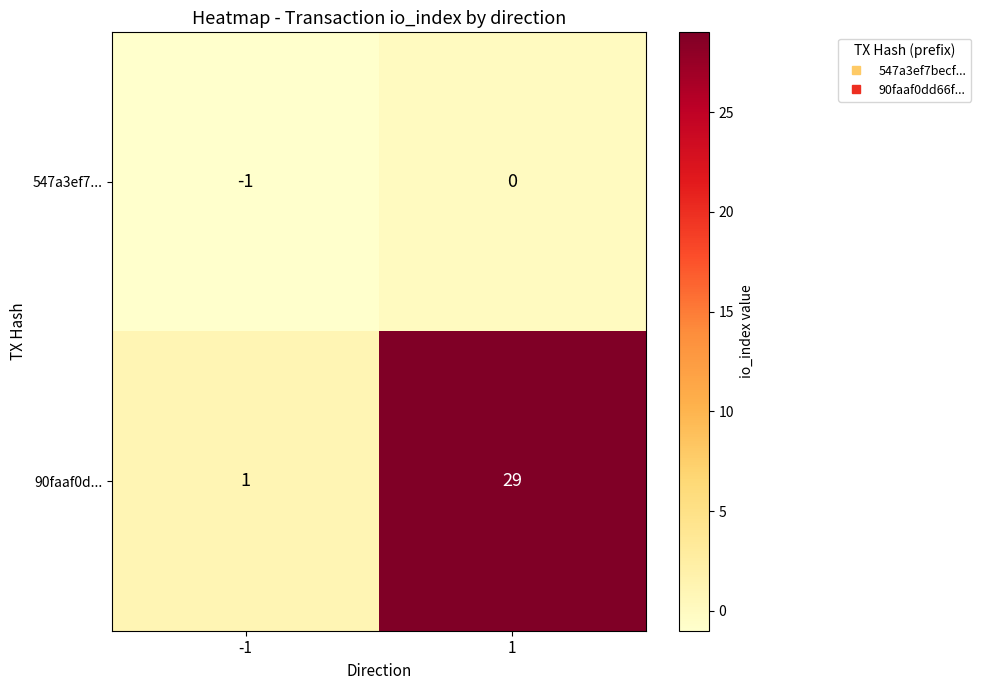

Is the value of 547a3ef7... at -1 greater than the value of 90faaf0d... at 1?

No